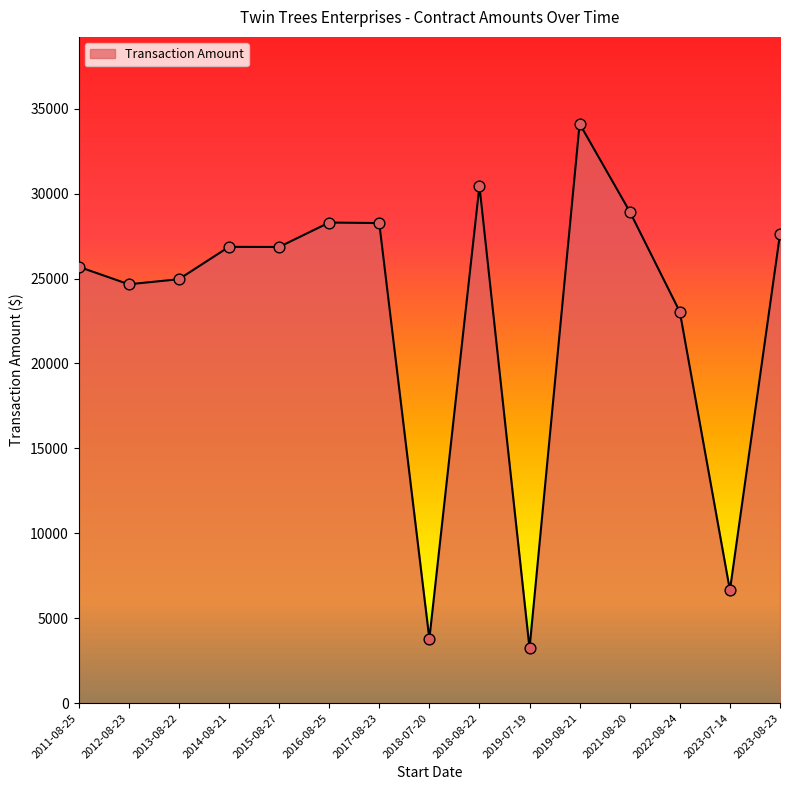

What is the change in value from 2019-07-19 to 2023-08-23?

+24392.8